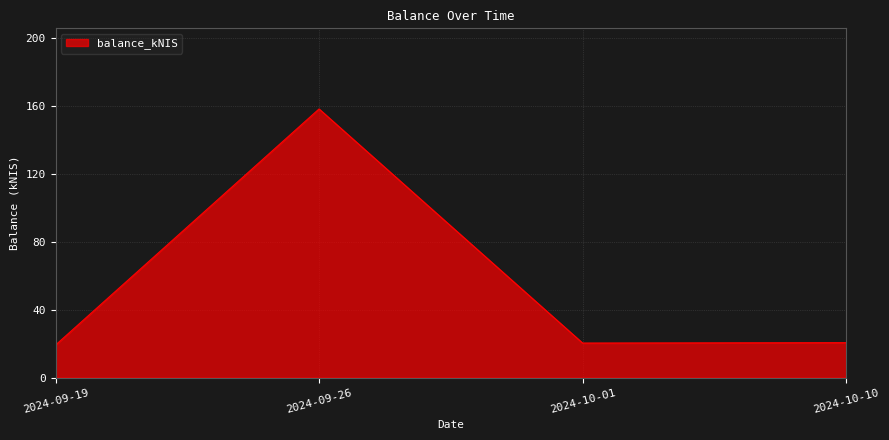

How many distinct data groups are displayed?

1